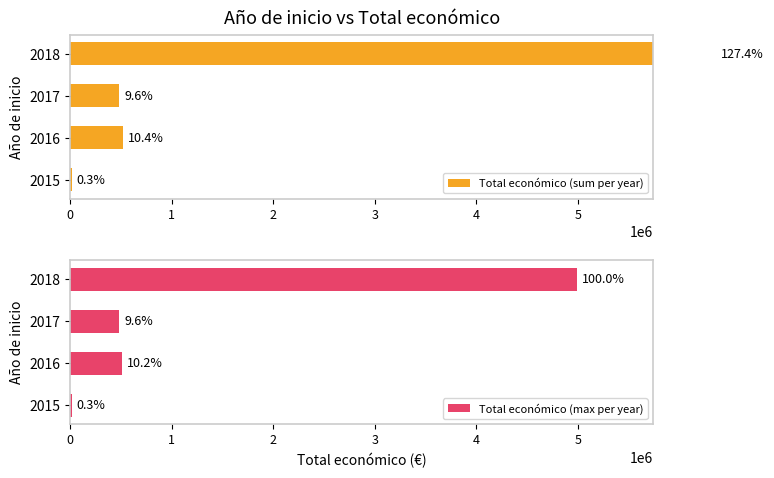

What are all the series names shown in the legend?

Total económico (sum per year), Total económico (max per year)